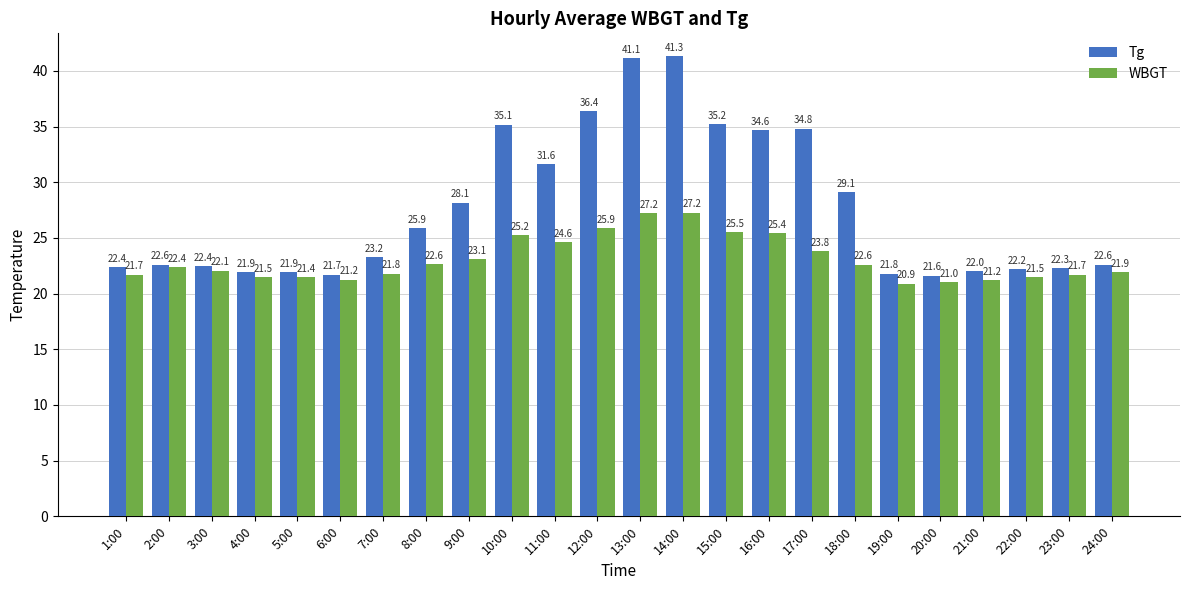

What are all the series names shown in the legend?

Tg, WBGT